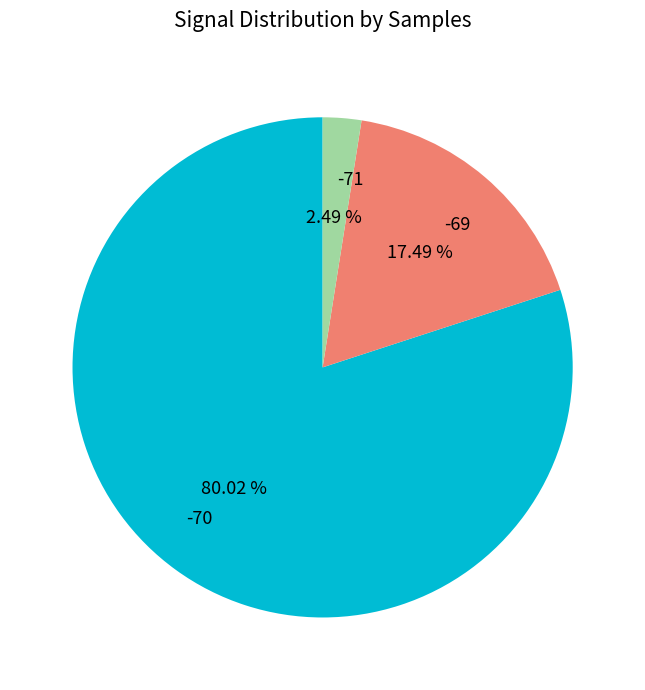

Between -70 and -69, which is larger?

-70